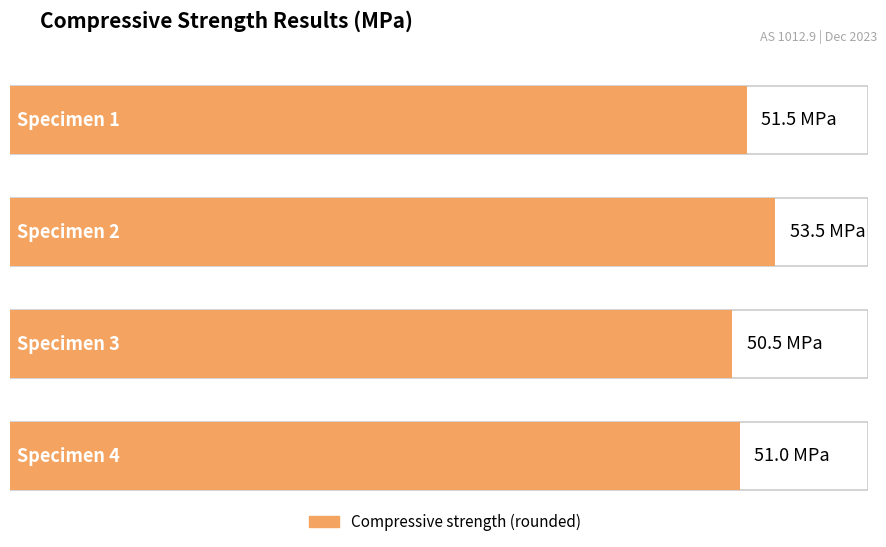

What value does the data have at Specimen 4?

51.0